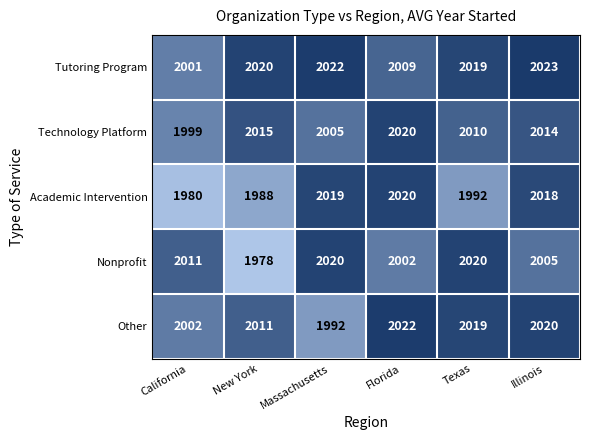

The value of Nonprofit at Illinois is 2005. True or false?

True